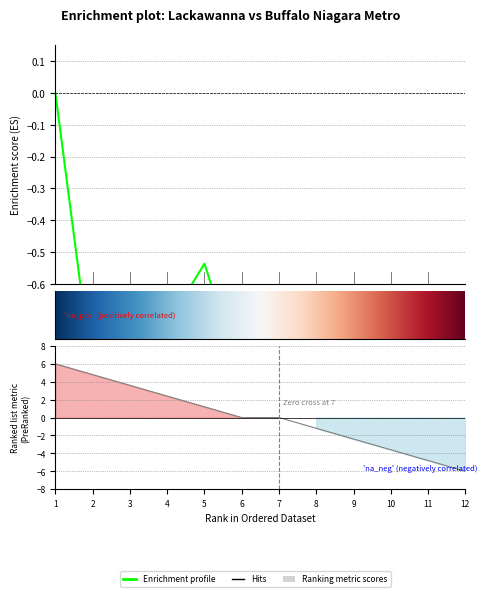

The chart shows a value of -0.9 at 7. True or false?

True